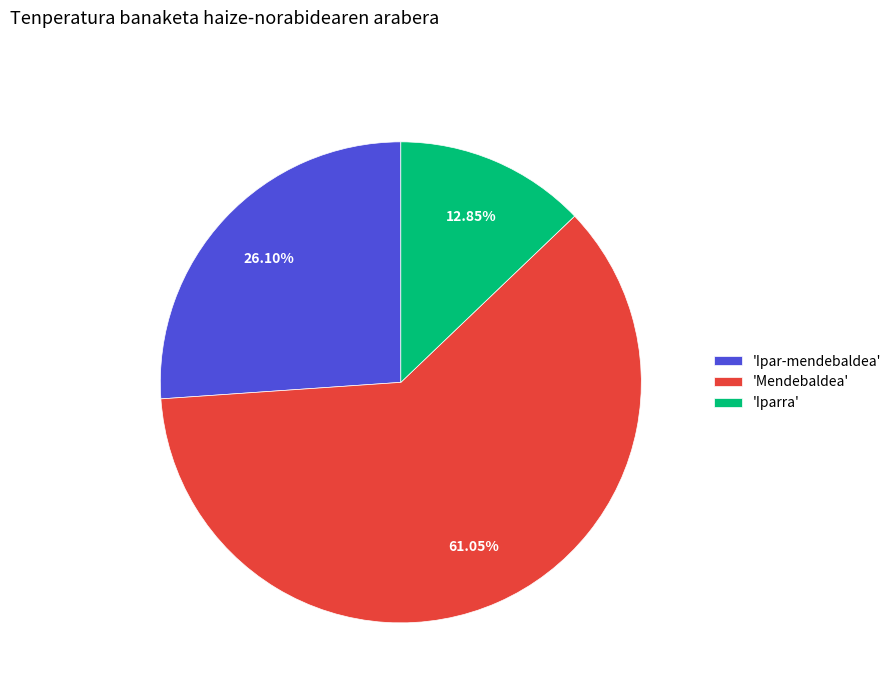

How many slices are in this pie chart?

3